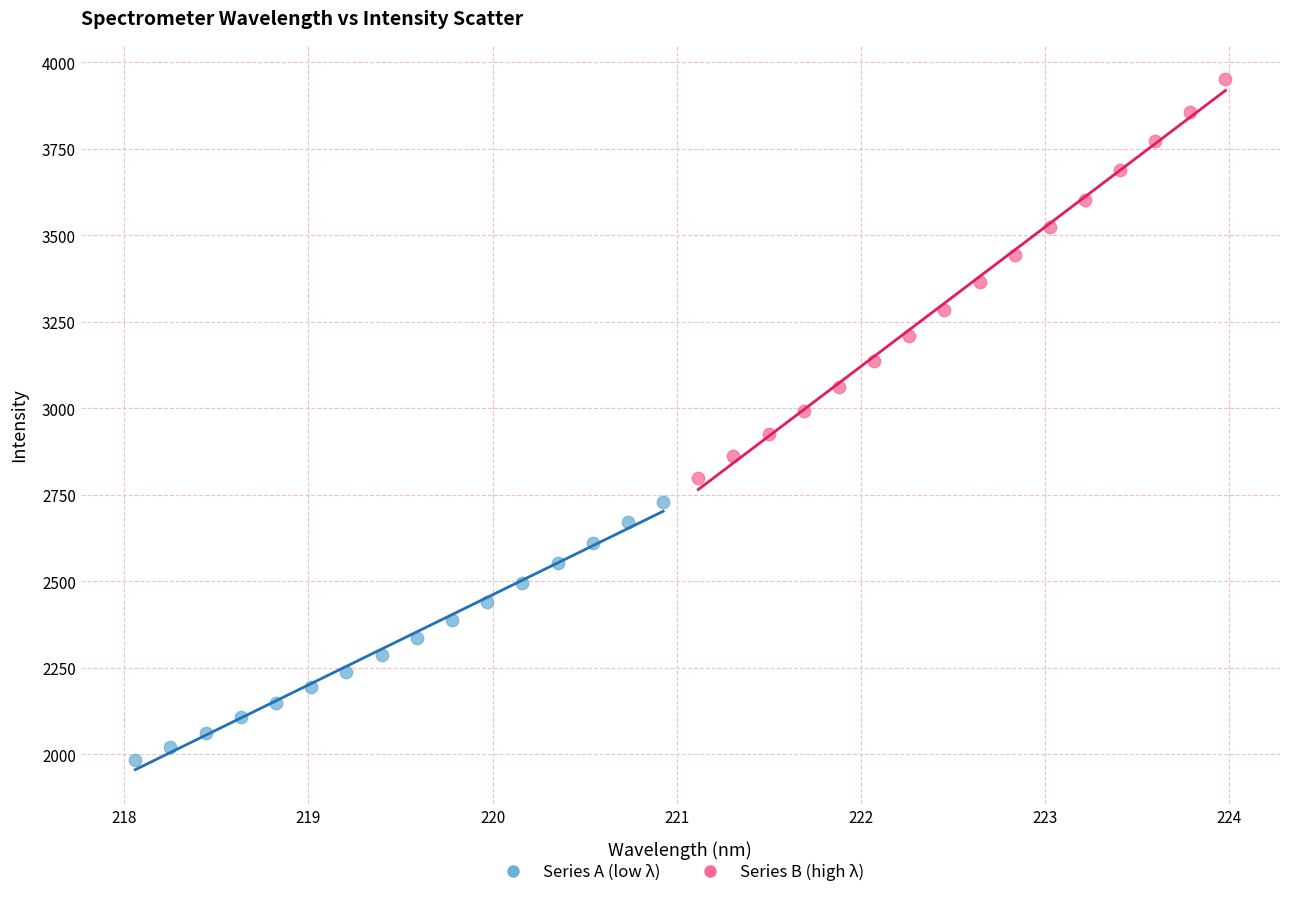

Which series reaches the maximum Y coordinate?

Series B (high λ)